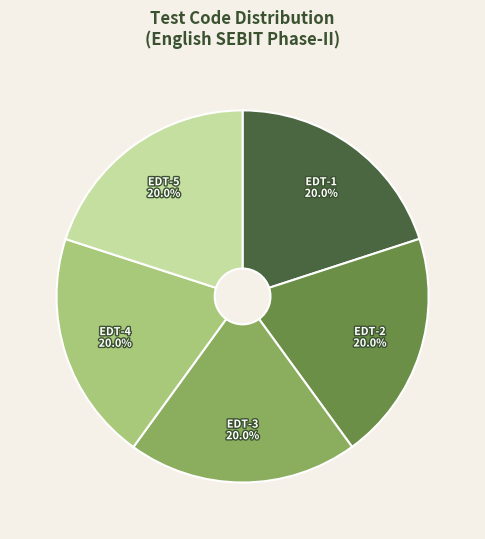

To the nearest percent, what is the average slice percentage?

20%